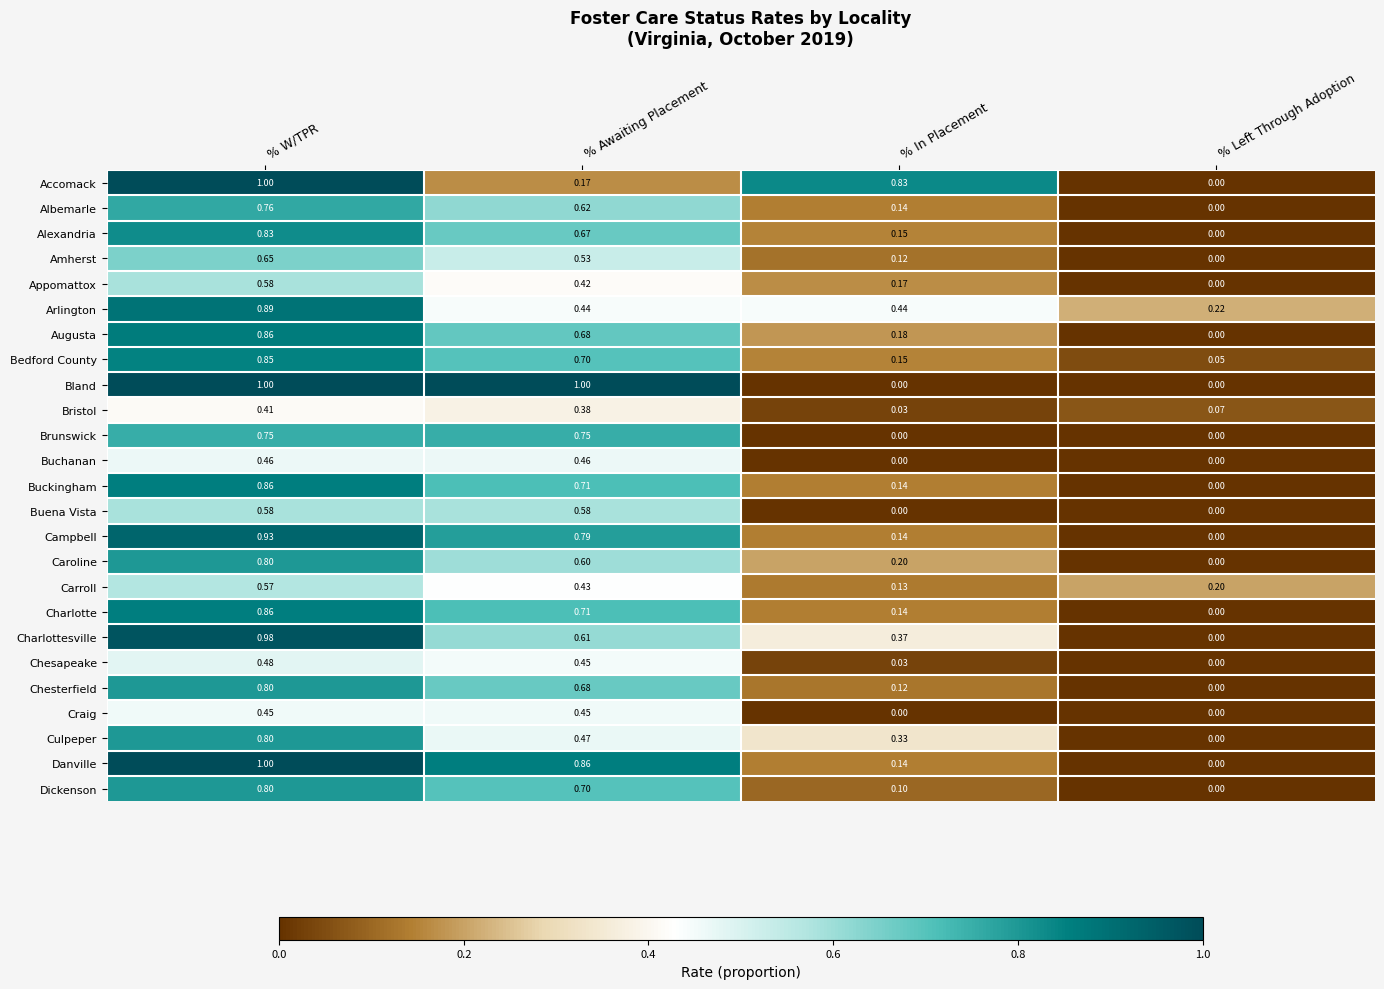

Rank the categories by Caroline value from highest to lowest.

% W/TPR, % Awaiting Placement, % In Placement, % Left Through Adoption